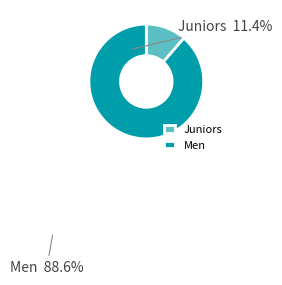

What is the largest slice in the pie chart?

Men